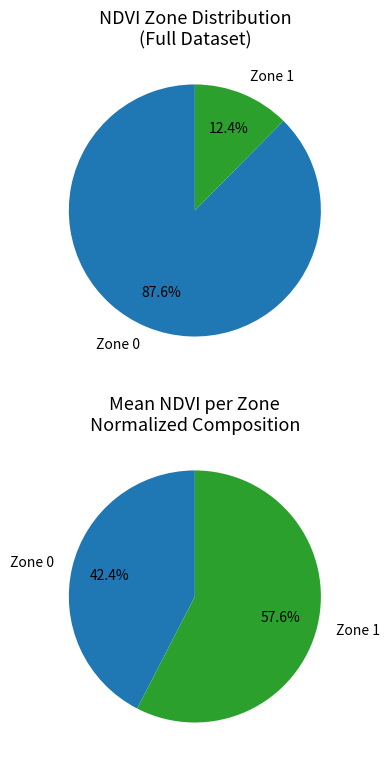

What is the largest slice in the pie chart?

Zone 0